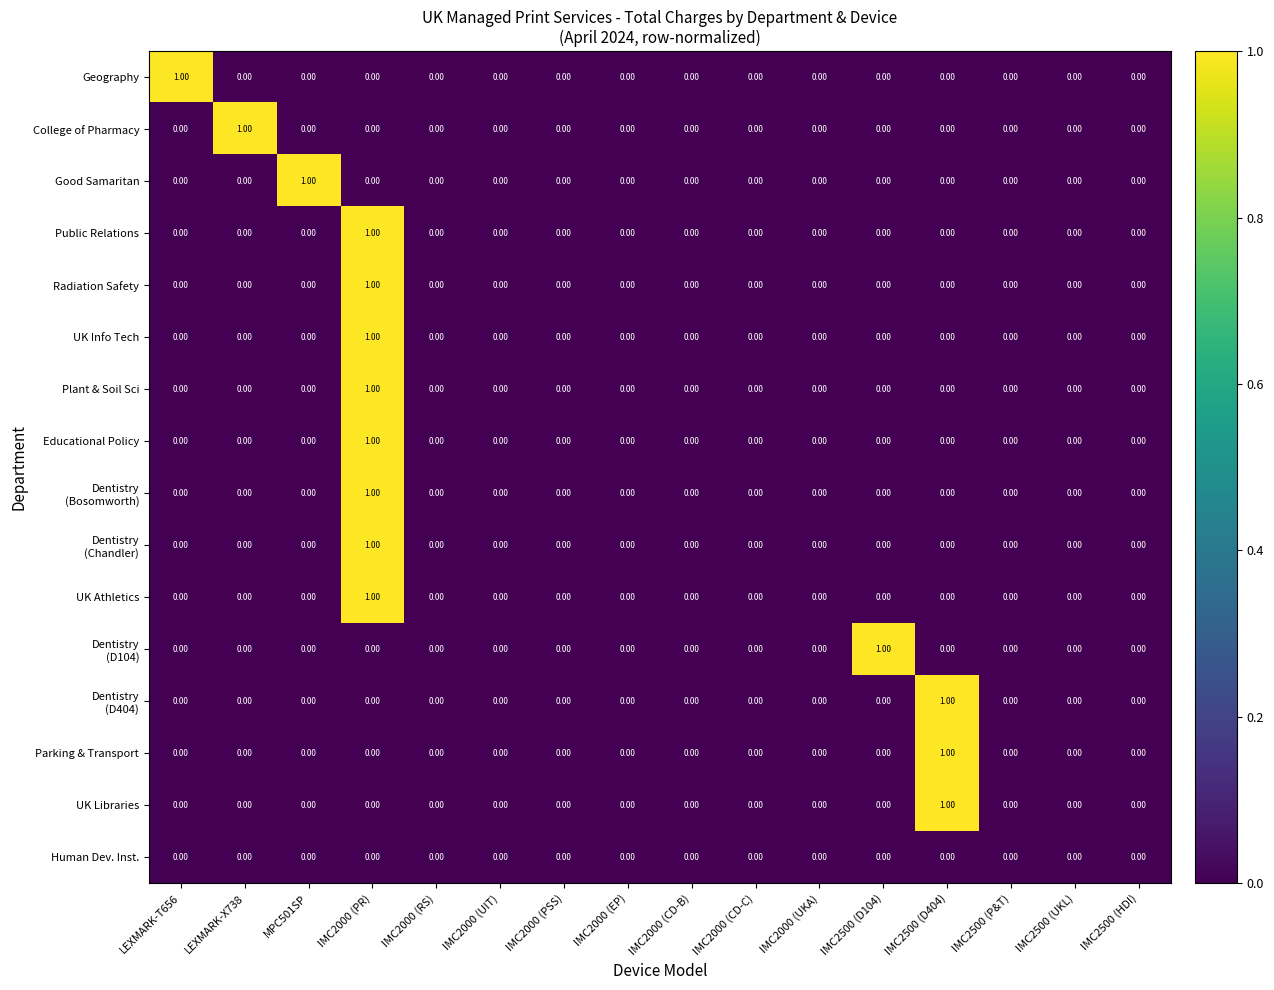

What is the total value across all series at IMC2500 (D404)?

3